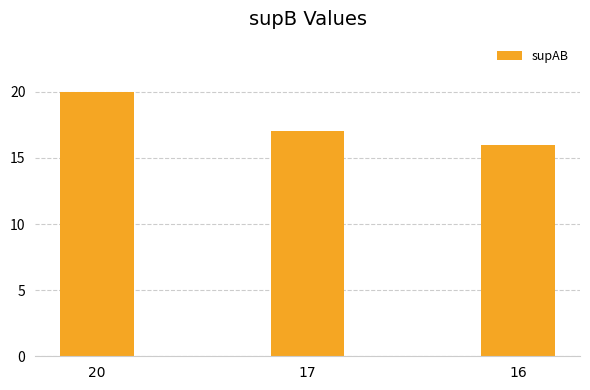

What is the ratio of the value at 16 to the value at 17?

0.9